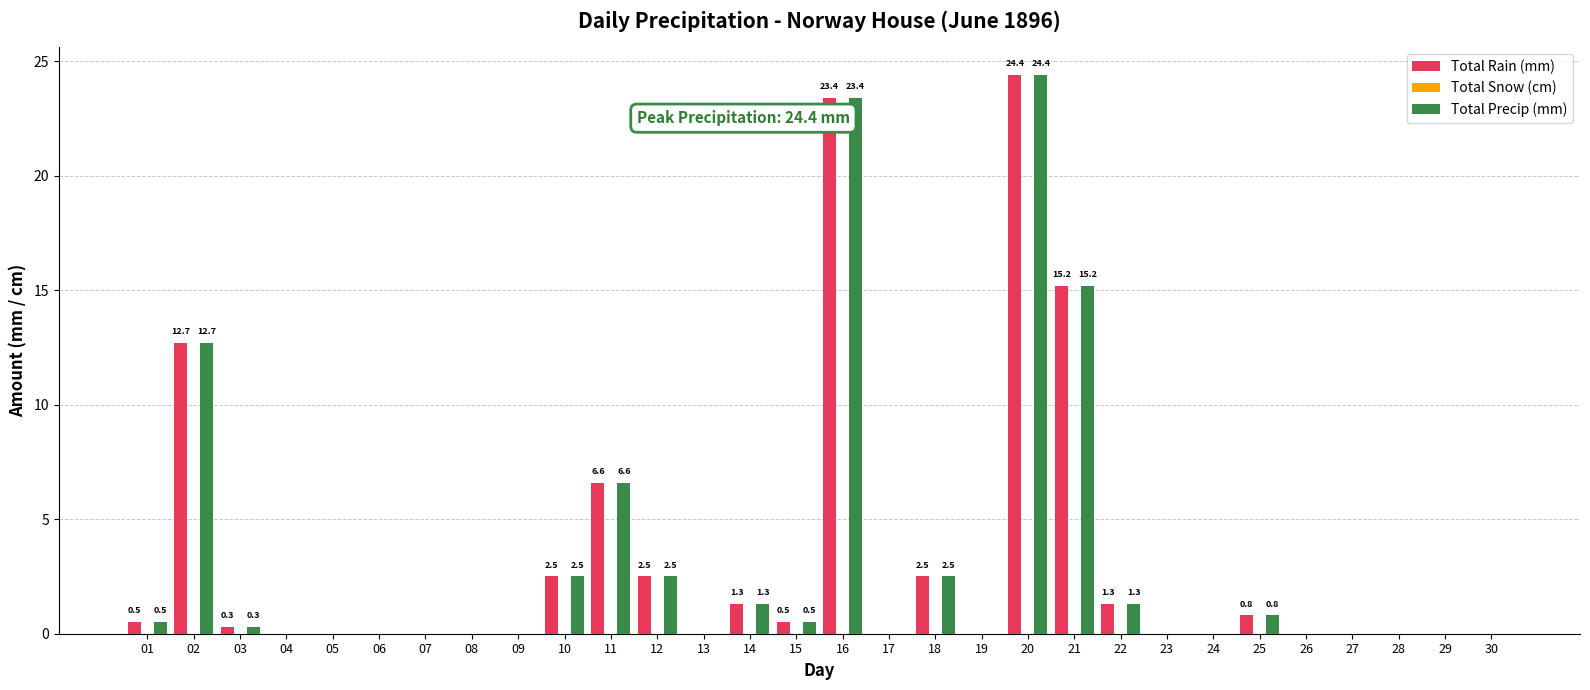

What is the total value across all series at 22?

2.6